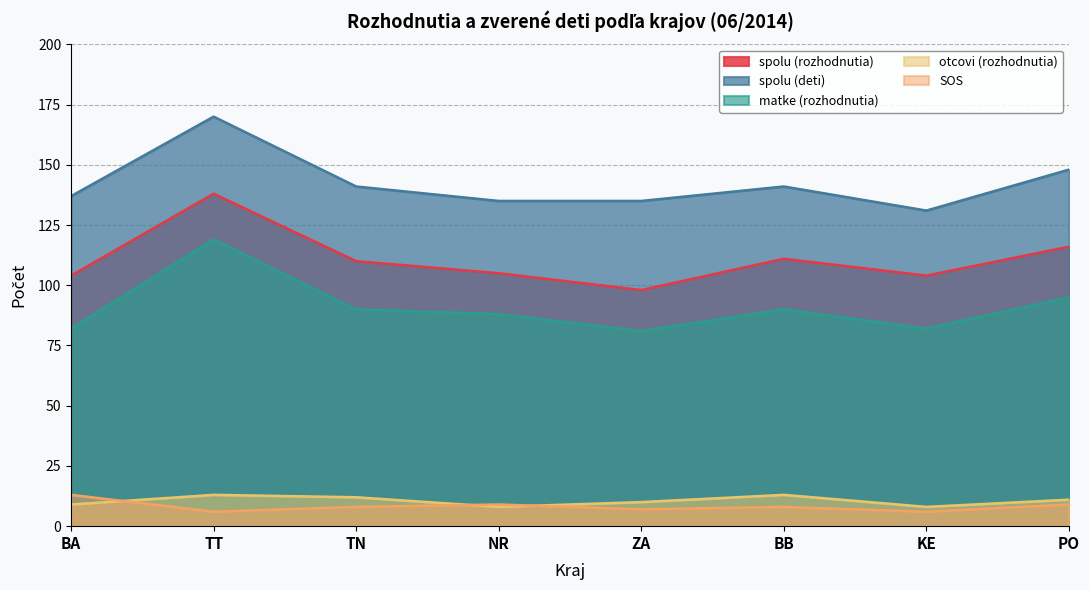

Which series changed the most between BA and NR?

matke (rozhodnutia)